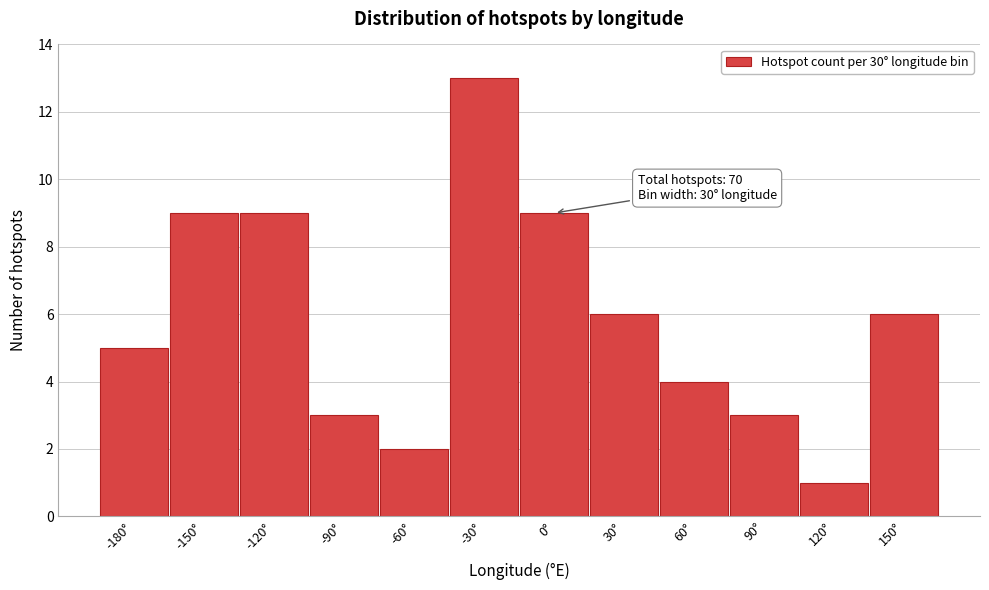

Reading left to right, list all the values displayed in this chart.

5	9	9	3	2	13	9	6	4	3	1	6